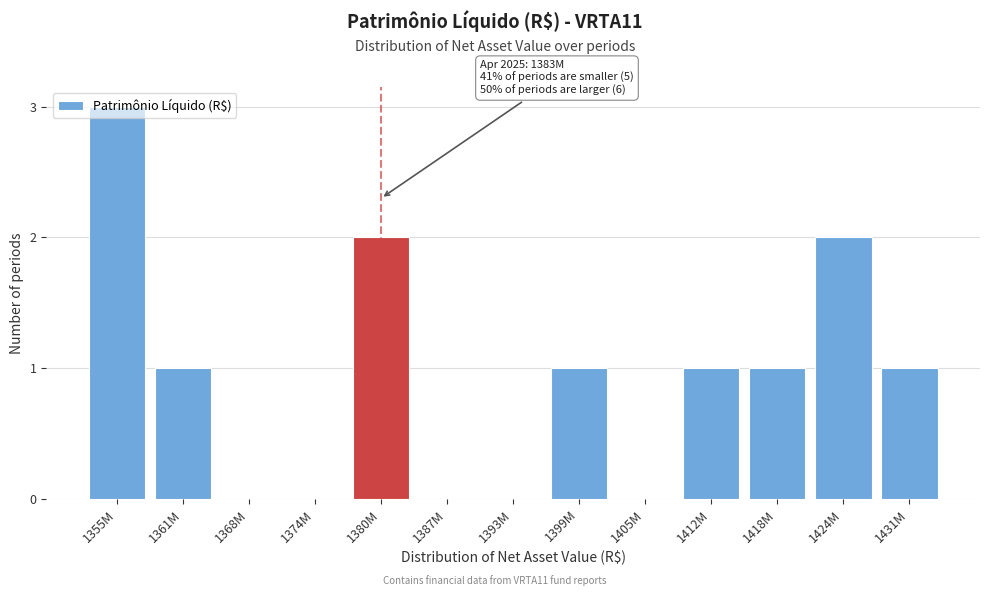

Approximately how many times larger is the value at 1412M compared to 1380M?

0.5